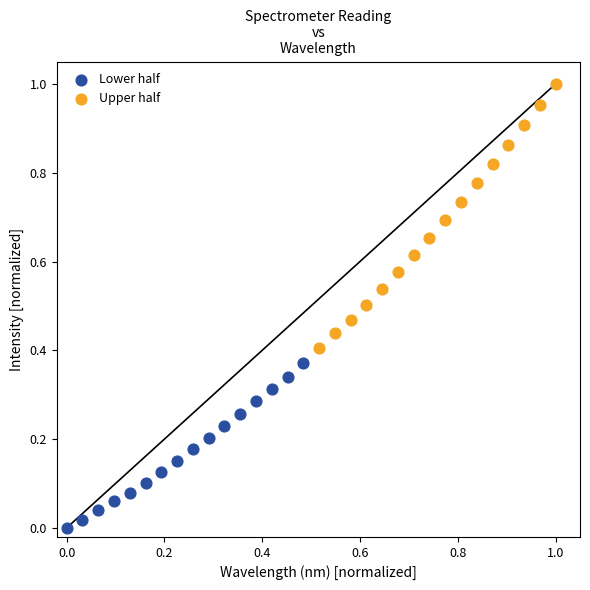

Which series has the widest spread of Y values?

Upper half